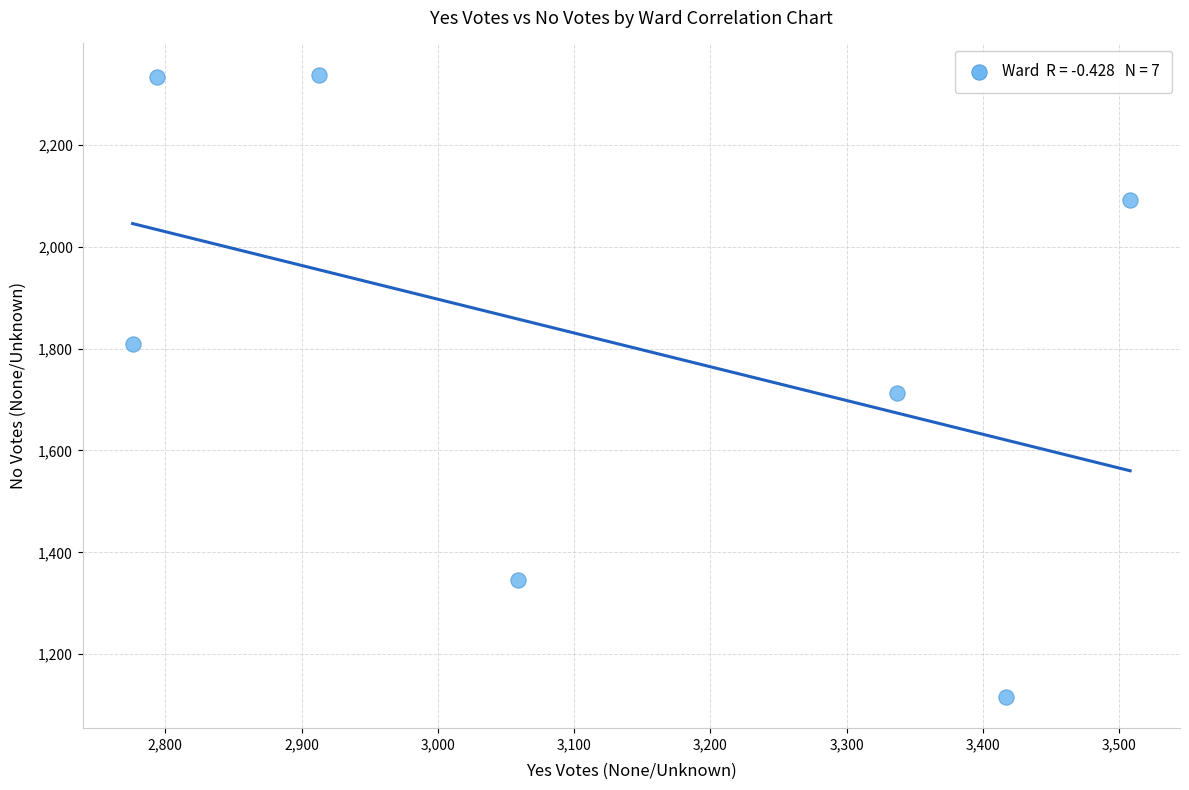

What is the average X value?

3115